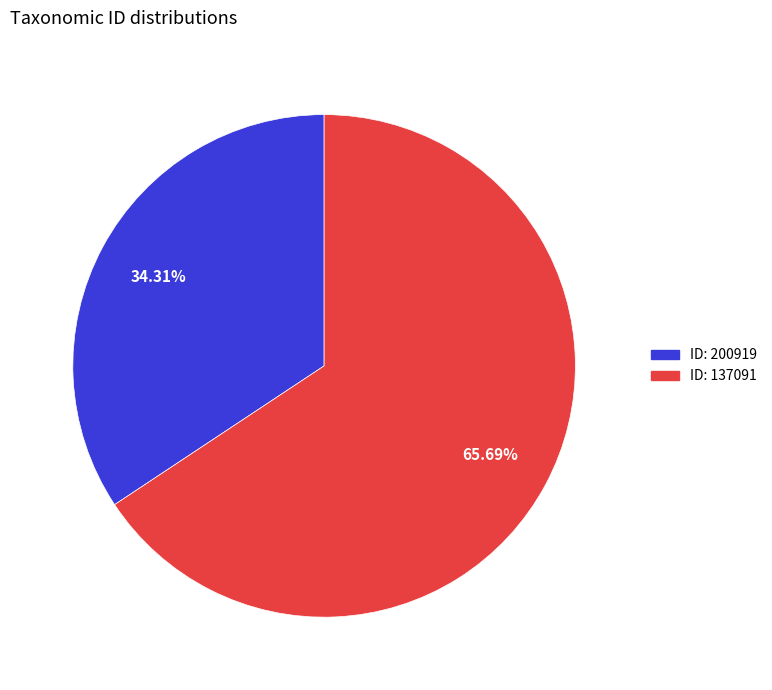

Is there a majority slice in this chart?

Yes